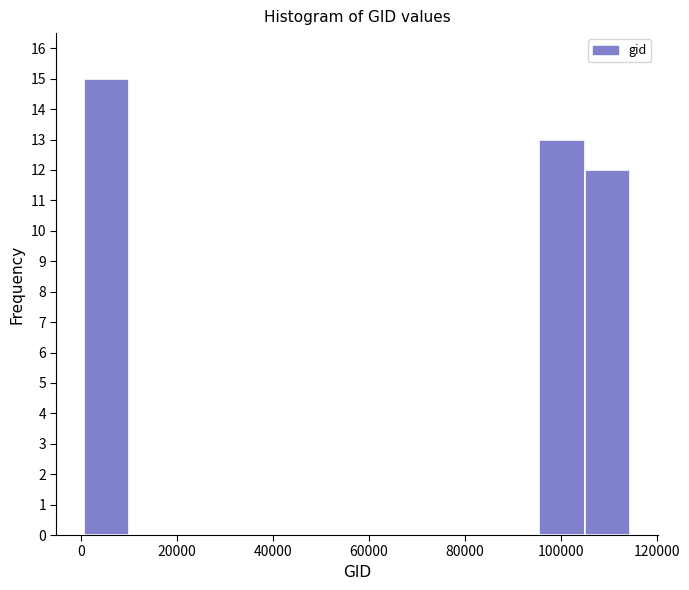

Reading left to right, transcribe this chart: for each bar, give the range it covers on the x-axis and its height. Neither the bar edges nor the heights are printed on the chart, so give them approximately, as read against the axes.

0 to 10000: 15
10000 to 20000: 0
20000 to 30000: 0
30000 to 38000: 0
38000 to 48000: 0
48000 to 58000: 0
58000 to 68000: 0
68000 to 76000: 0
76000 to 86000: 0
86000 to 96000: 0
96000 to 106000: 13
106000 to 114000: 12